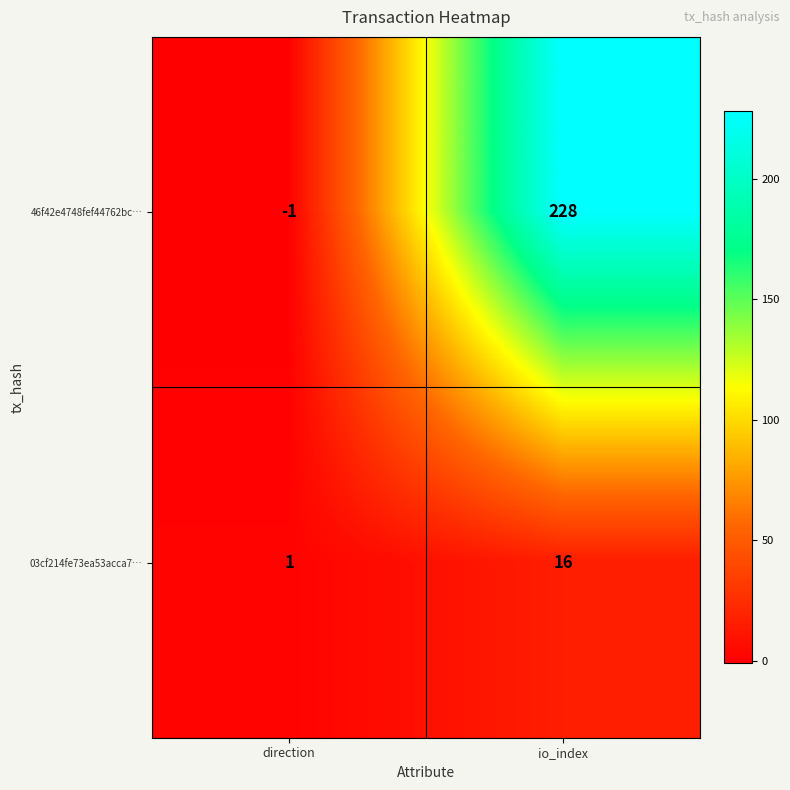

At io_index, list the series in order from smallest to largest.

03cf214fe73ea53acca7…, 46f42e4748fef44762bc…